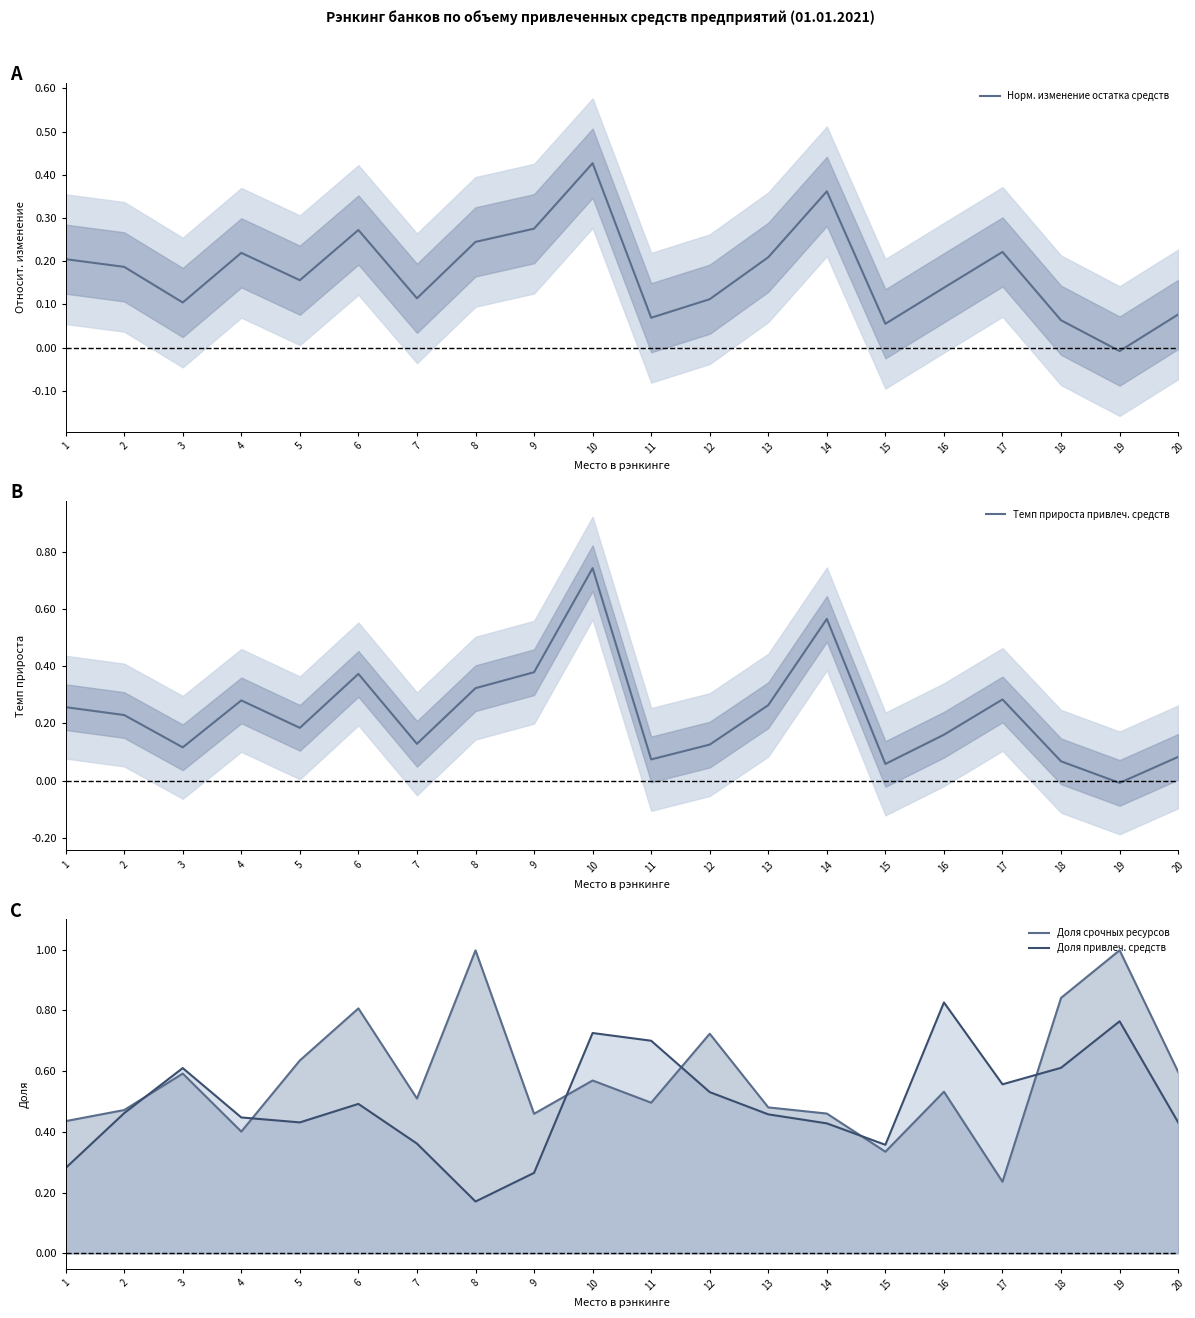

True or false: Доля срочных ресурсов has more than 1 interior local peaks.

True